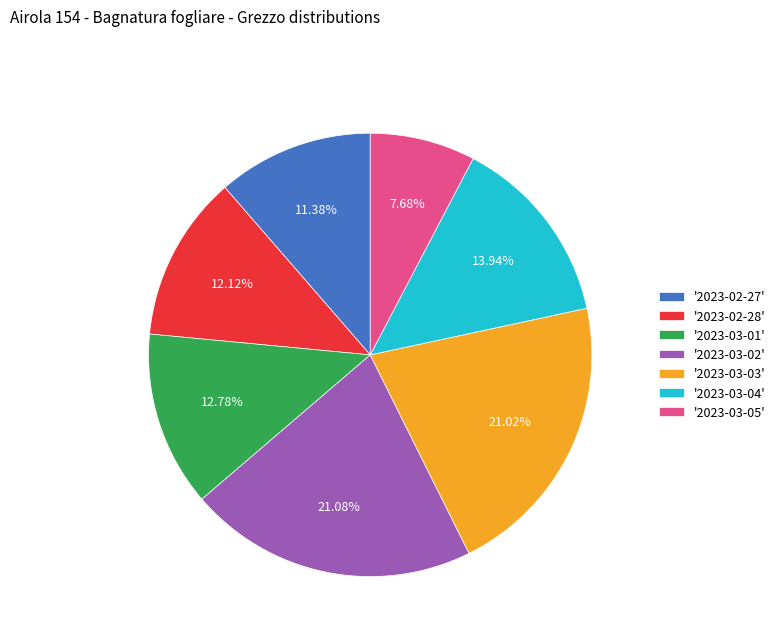

Do '2023-03-04' and '2023-03-05' together represent more than half of the pie?

No